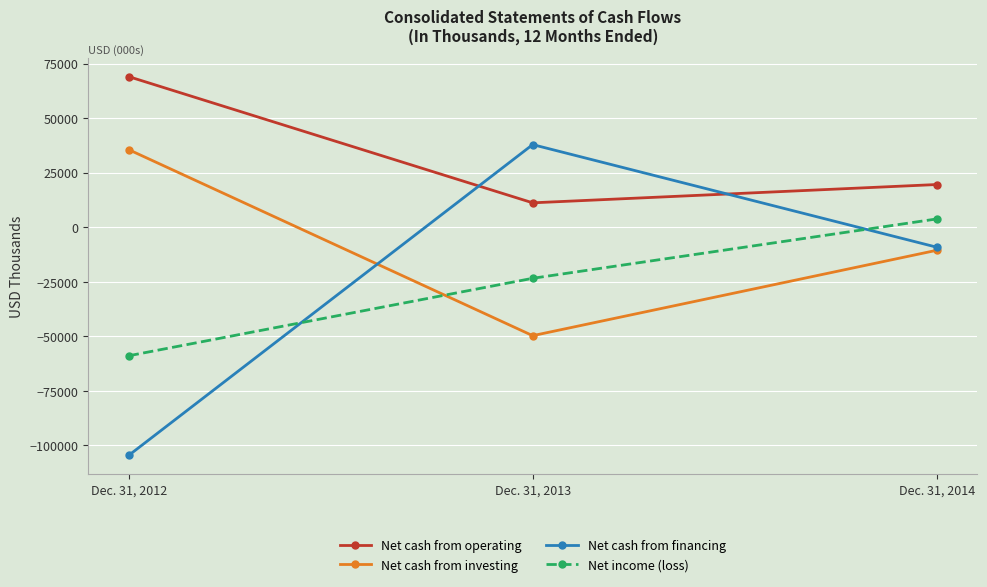

Which series has the largest total across all categories?

Net cash from operating